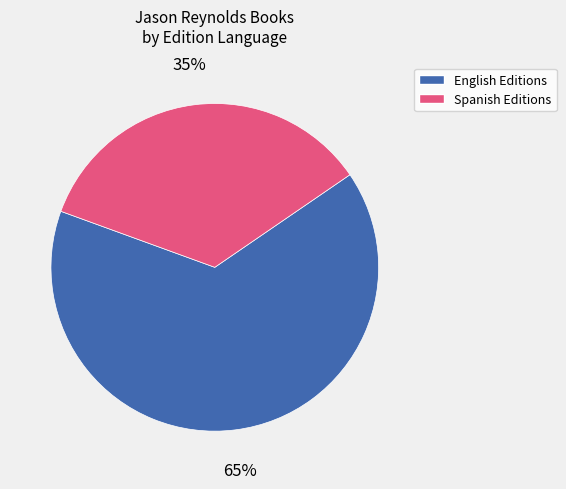

To the nearest percent, what is the average slice percentage?

50%